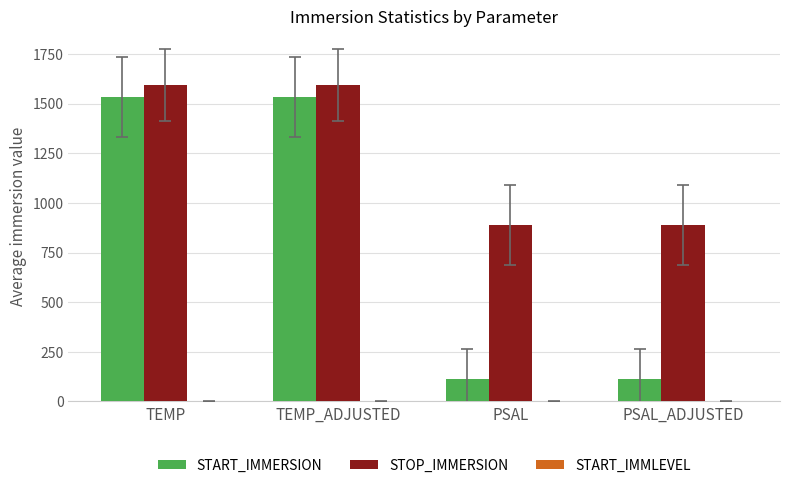

Is it true that STOP_IMMERSION equals 365.0 at PSAL?

False